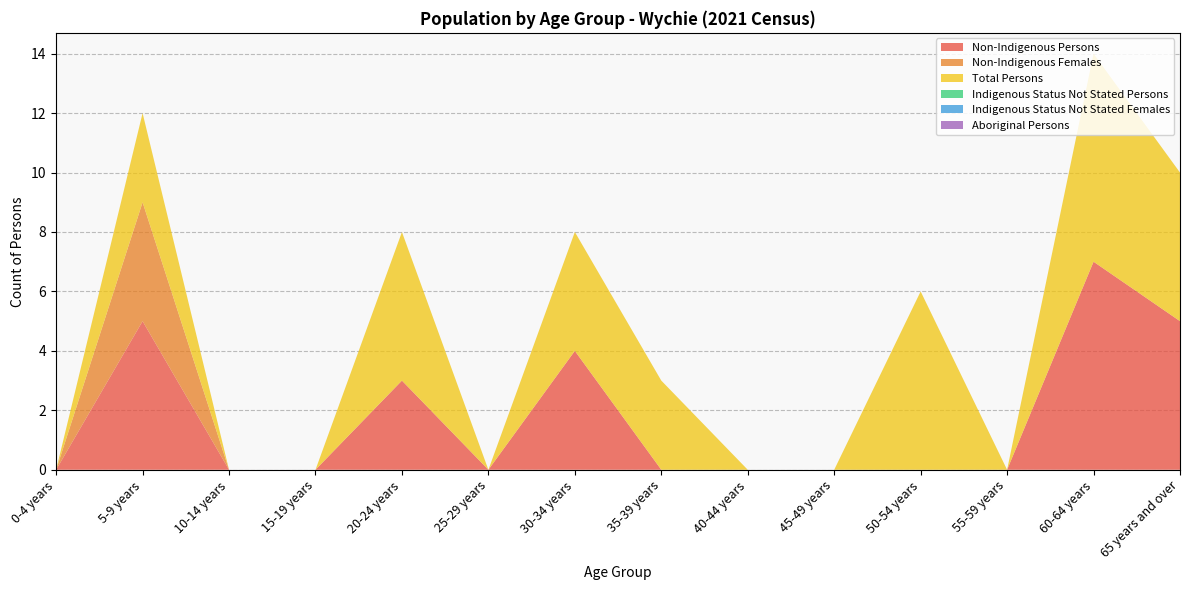

Reading left to right, extract all data points from this chart.

Non-Indigenous Persons: 0	5	0	0	3	0	4	0	0	0	0	0	7	5
Non-Indigenous Females: 0	4	0	0	0	0	0	0	0	0	0	0	0	0
Total Persons: 0	3	0	0	5	0	4	3	0	0	6	0	7	5
Indigenous Status Not Stated Persons: 0	0	0	0	0	0	0	0	0	0	0	0	0	0
Indigenous Status Not Stated Females: 0	0	0	0	0	0	0	0	0	0	0	0	0	0
Aboriginal Persons: 0	0	0	0	0	0	0	0	0	0	0	0	0	0